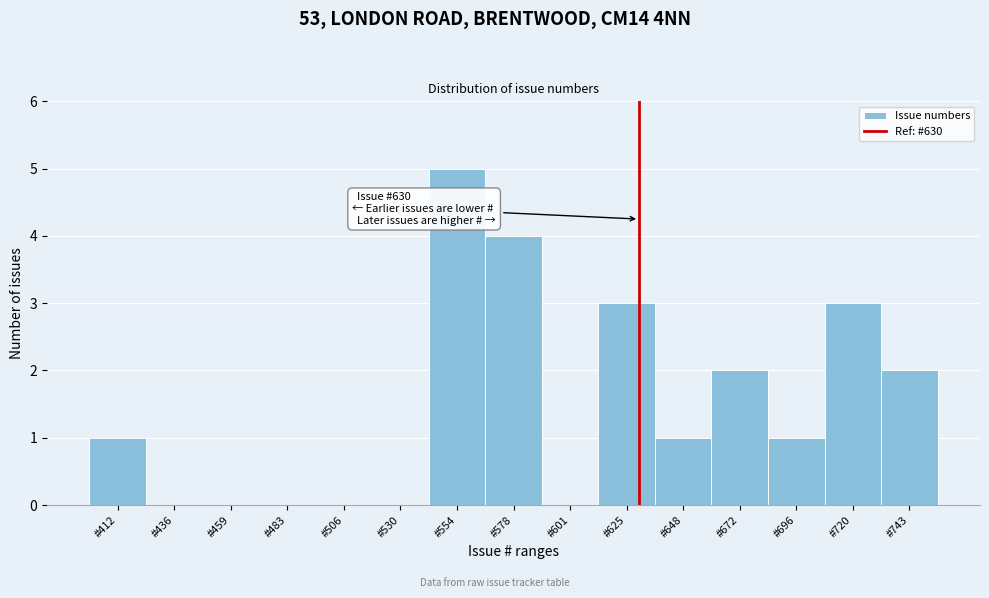

Over which range of the x-axis is the bar tallest?

540 to 565